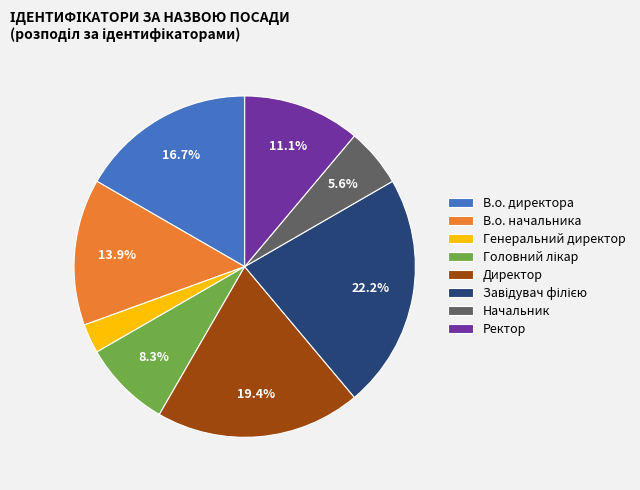

How many segments does this pie chart have?

8